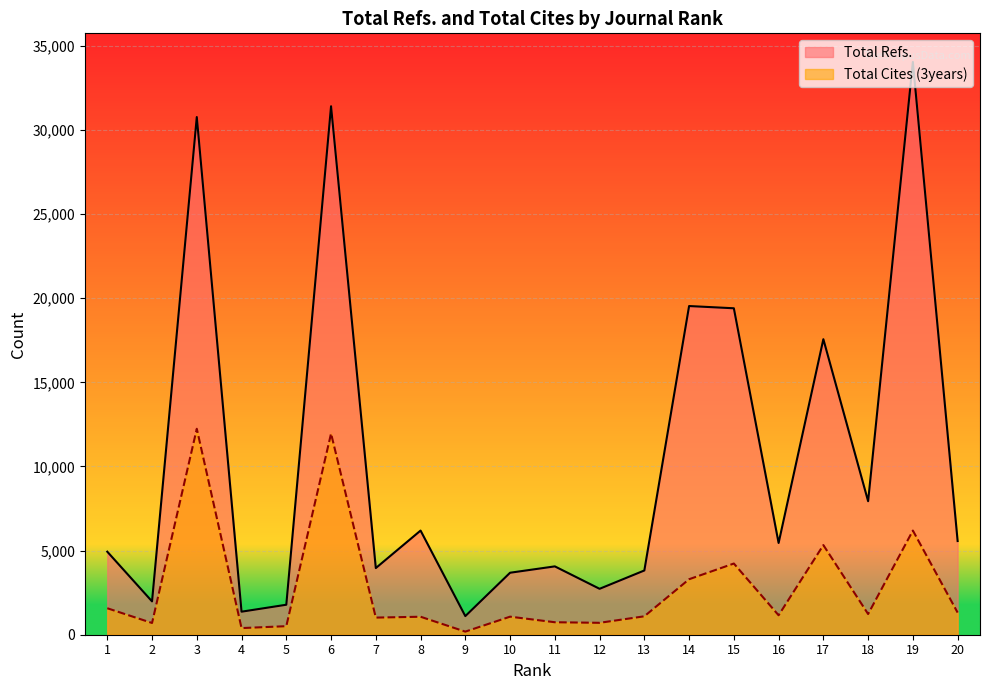

At which category does Total Refs. reach its first local peak?

3